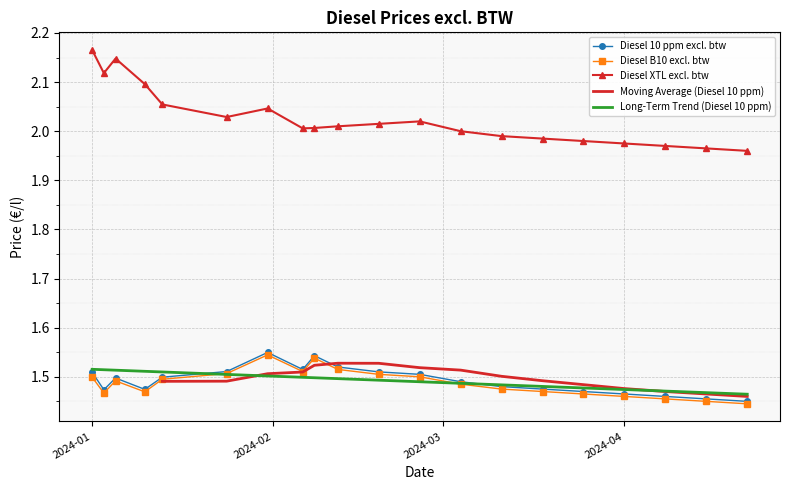

True or false: Diesel XTL excl. btw and Diesel 10 ppm excl. btw cross at least once.

False